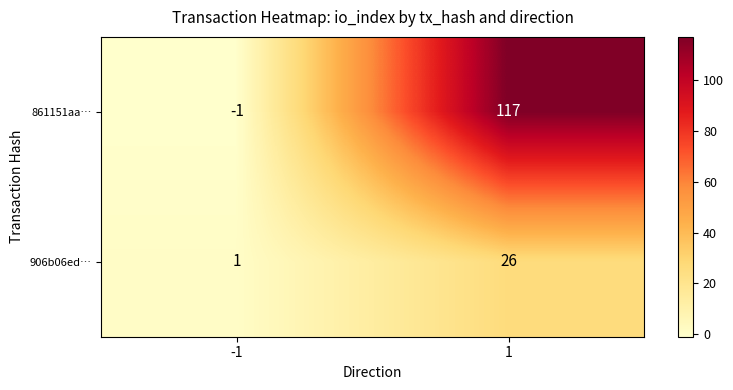

At which category is the sum across all series the highest?

1